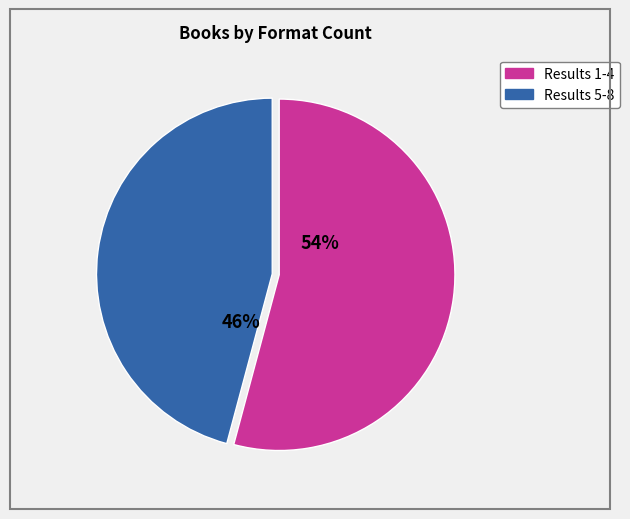

Does any single category account for the majority?

Yes